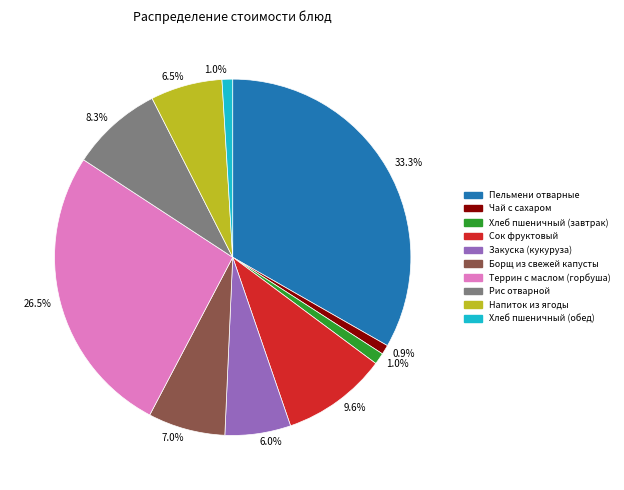

How much of the chart is everything except Чай с сахаром?

99.1%